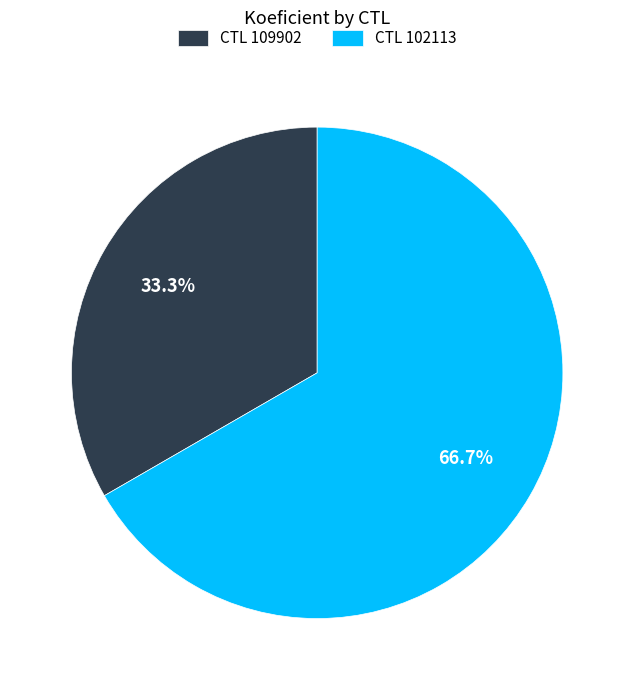

Which slice represents more than half of the pie?

CTL 102113